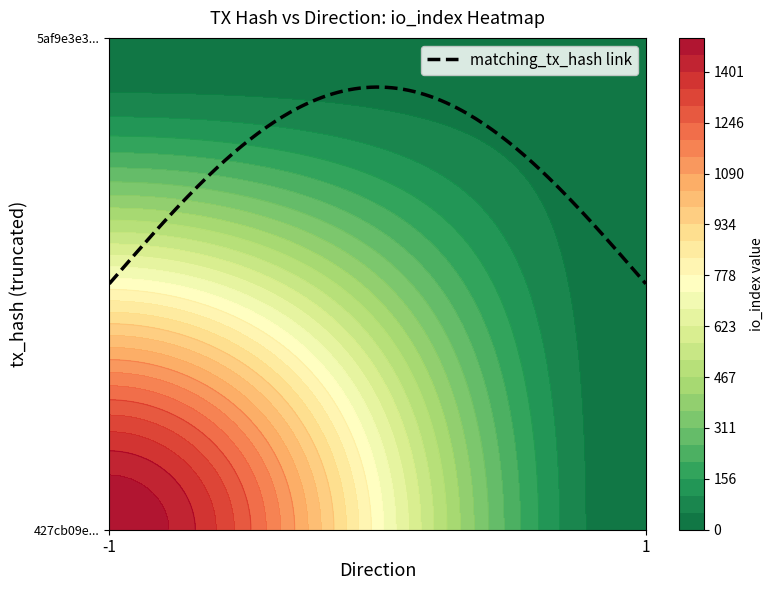

Is it true that 5af9e3e3df7f500f7c832eca3d4335ea8a0398a equals 1 at direction?

True